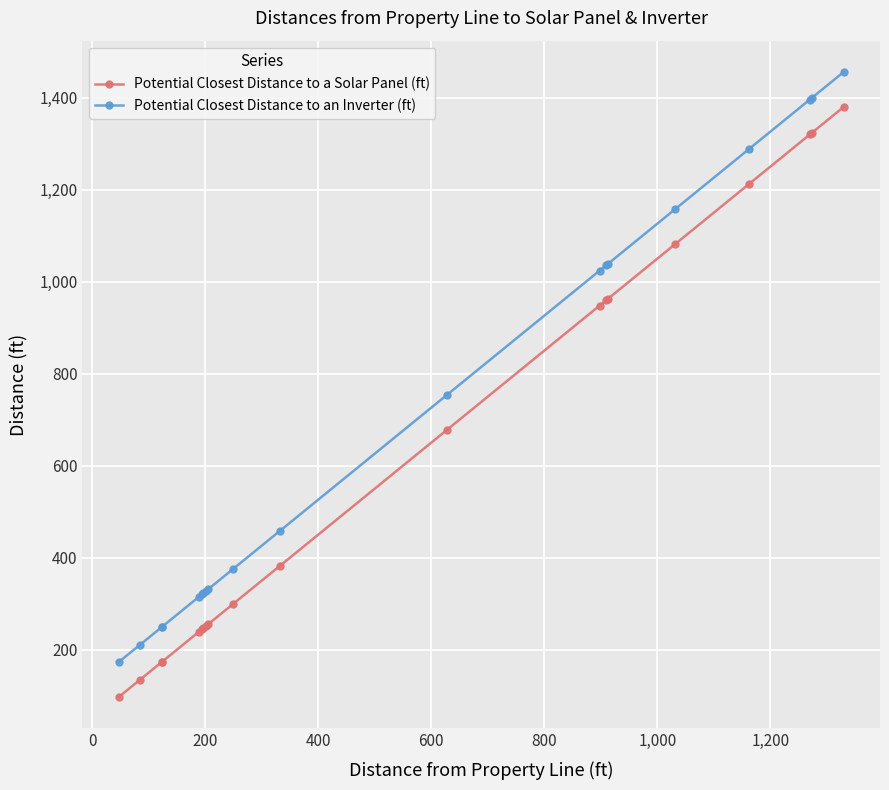

What is the value of the Potential Closest Distance to a Solar Panel (ft) point at the 14th from the left?

960